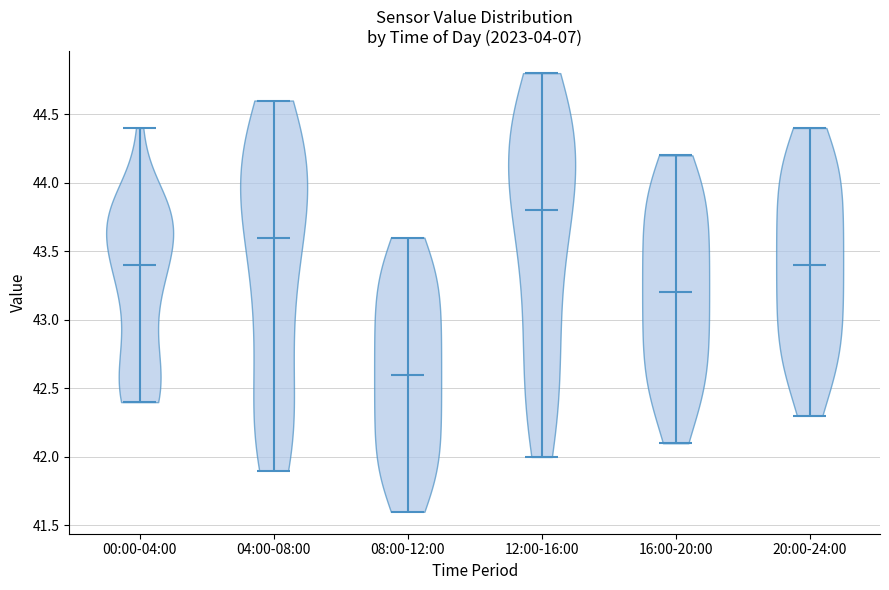

Reading left to right, read every violin against the y-axis: where its median line is, and the lowest and highest points it reaches. The values are not printed on the chart, so give them approximately, as read against the axis.

00:00-04:00: median line 43.4, lowest point 42.4, highest point 44.4
04:00-08:00: median line 43.6, lowest point 41.9, highest point 44.6
08:00-12:00: median line 42.6, lowest point 41.6, highest point 43.6
12:00-16:00: median line 43.8, lowest point 42.0, highest point 44.8
16:00-20:00: median line 43.2, lowest point 42.1, highest point 44.2
20:00-24:00: median line 43.4, lowest point 42.3, highest point 44.4